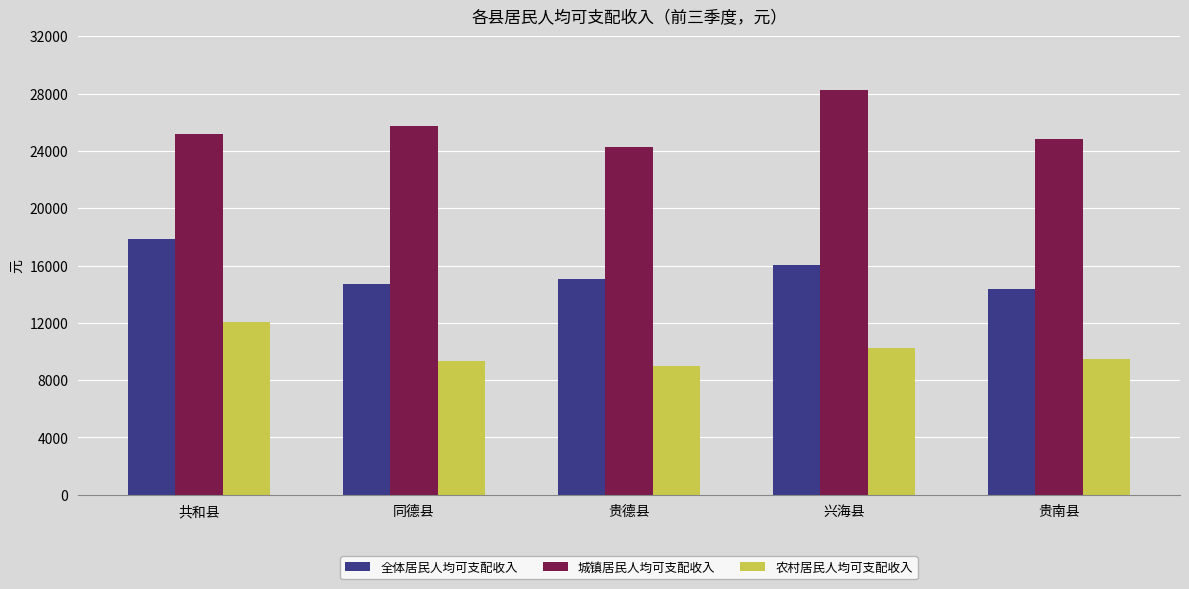

Are the bars horizontal?

No